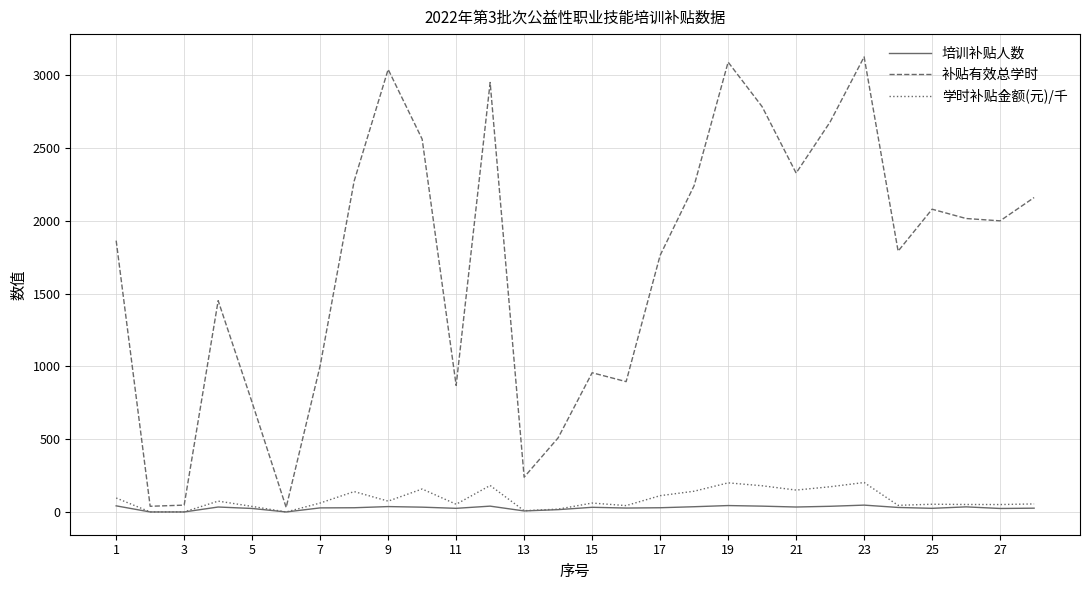

True or false: 学时补贴金额(元)/千 and 补贴有效总学时 cross at least once.

False